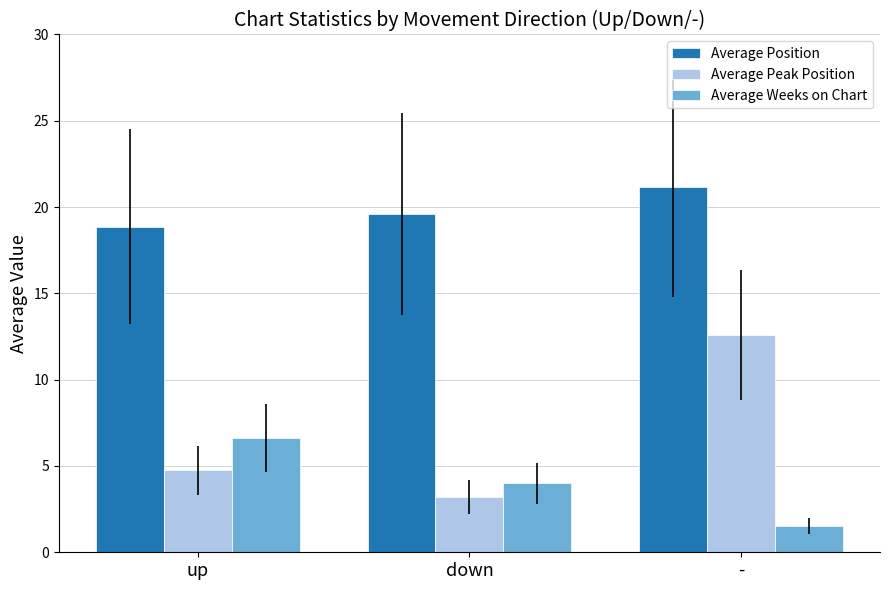

Reading left to right, extract all data points from this chart.

Average Position: up=18.9	down=19.6	-=21.1
Average Peak Position: up=4.8	down=3.2	-=12.6
Average Weeks on Chart: up=6.6	down=4.0	-=1.5